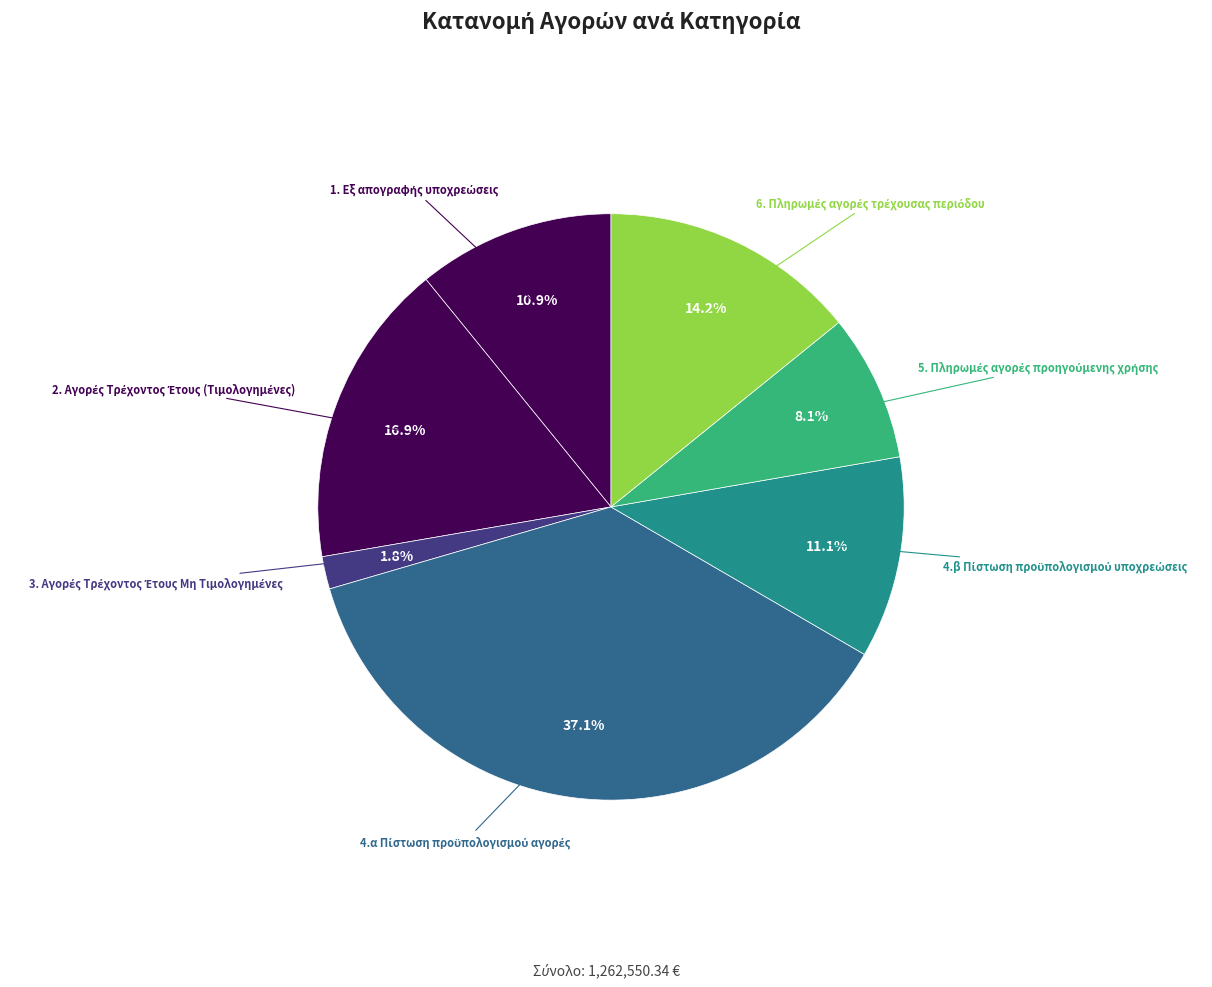

Rank the categories by value from highest to lowest.

4.α Πίστωση προϋπολογισμού αγορές, 2. Αγορές Τρέχοντος Έτους (Τιμολογημένες), 6. Πληρωμές αγορές τρέχουσας περιόδου, 4.β Πίστωση προϋπολογισμού υποχρεώσεις, 1. Εξ απογραφής υποχρεώσεις, 5. Πληρωμές αγορές προηγούμενης χρήσης, 3. Αγορές Τρέχοντος Έτους Μη Τιμολογημένες